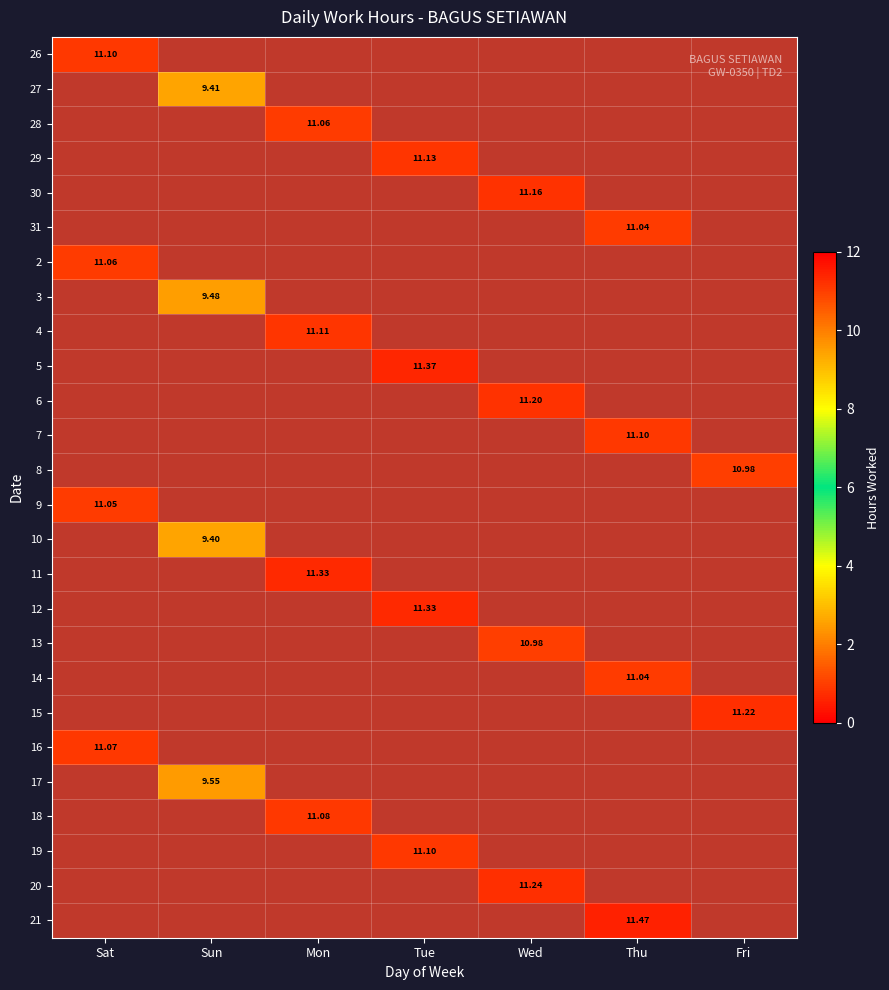

At Thu, list the series in order from smallest to largest.

26, 27, 28, 29, 30, 2, 3, 4, 5, 6, 8, 9, 10, 11, 12, 13, 15, 16, 17, 18, 19, 20, 31, 14, 7, 21